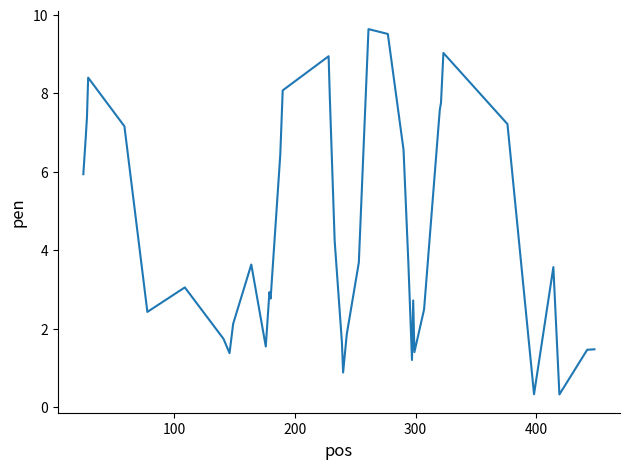

What is the greatest value displayed?

9.6